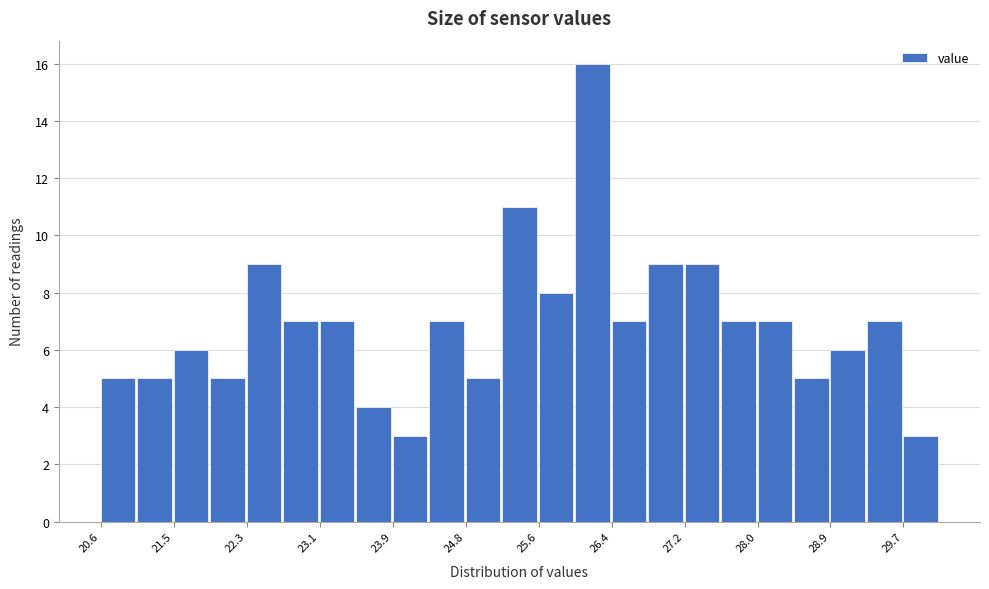

Reading left to right, list every bar in this chart as the range it spans on the x-axis followed by its height. Neither the bar edges nor the heights are printed on the chart, so give them approximately, as read against the axes.

20.7 to 21.1: 5
21.1 to 21.5: 5
21.5 to 21.9: 6
21.9 to 22.3: 5
22.3 to 22.7: 9
22.7 to 23.1: 7
23.1 to 23.5: 7
23.5 to 23.9: 4
23.9 to 24.3: 3
24.3 to 24.8: 7
24.8 to 25.2: 5
25.2 to 25.6: 11
25.6 to 26.0: 8
26.0 to 26.4: 16
26.4 to 26.8: 7
26.8 to 27.2: 9
27.2 to 27.6: 9
27.6 to 28.0: 7
28.0 to 28.5: 7
28.5 to 28.9: 5
28.9 to 29.3: 6
29.3 to 29.7: 7
29.7 to 30.1: 3